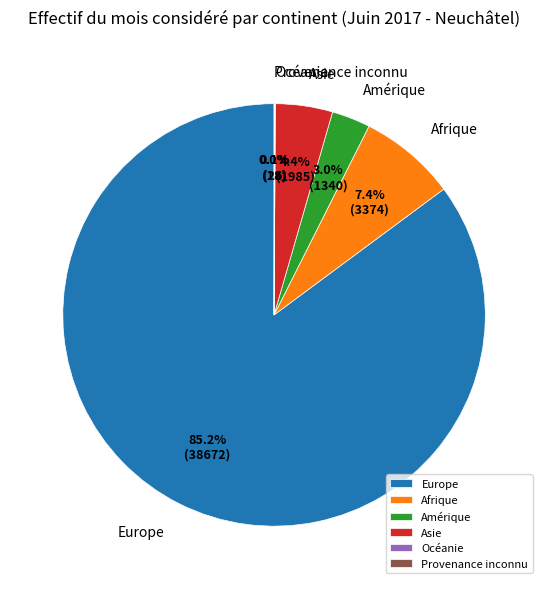

Is Europe the majority of the pie?

Yes